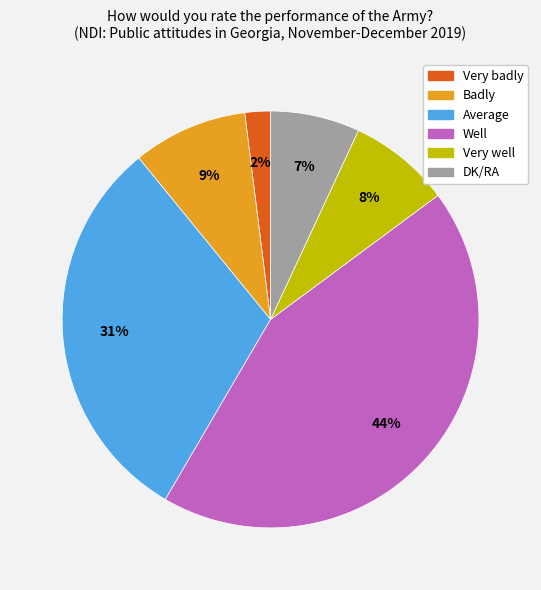

How many slices are in this pie chart?

6